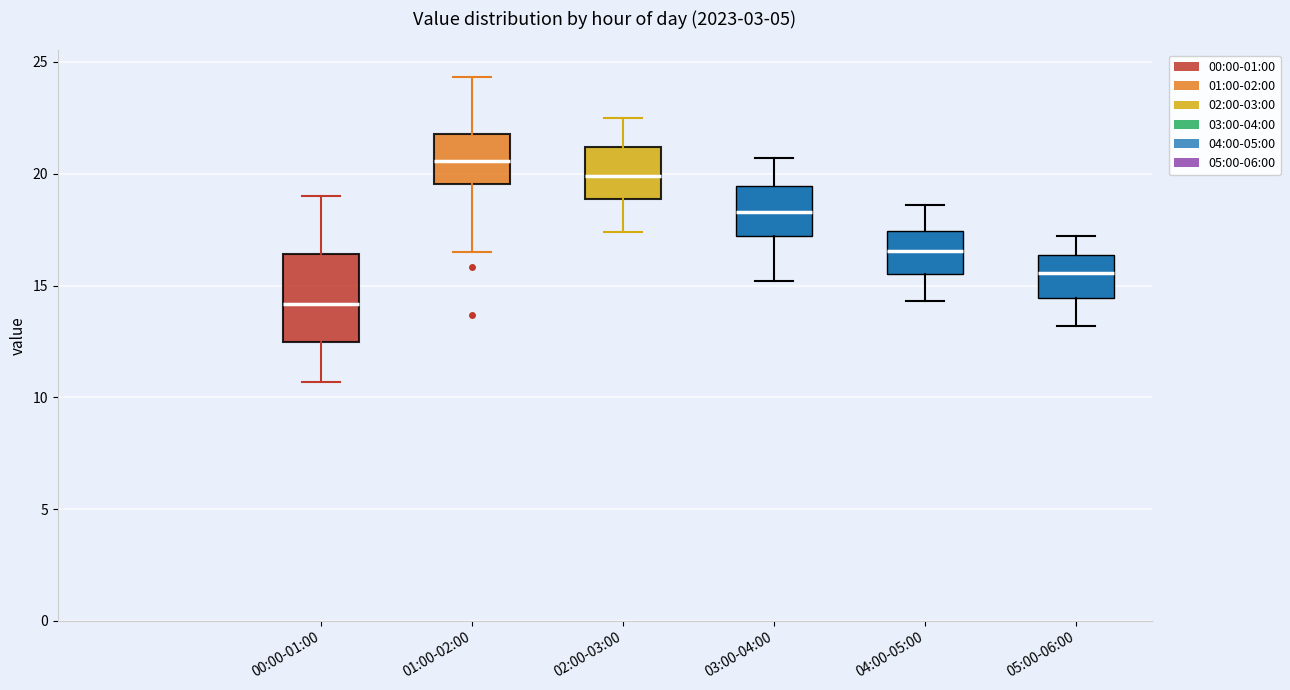

Reading left to right, transcribe this box plot: for each box, give where its median line is, the range the box spans, and where its two whiskers end, as read against the y-axis. The values are not printed on the chart, so give them approximately, as read against the axis.

00:00-01:00: median 14.0, box 12.5 to 16.5, whiskers 10.5 to 19.0
01:00-02:00: median 20.5, box 19.5 to 22.0, whiskers 16.5 to 24.5
02:00-03:00: median 20.0, box 19.0 to 21.0, whiskers 17.5 to 22.5
03:00-04:00: median 18.5, box 17.0 to 19.5, whiskers 15.0 to 20.5
04:00-05:00: median 16.5, box 15.5 to 17.5, whiskers 14.5 to 18.5
05:00-06:00: median 15.5, box 14.5 to 16.5, whiskers 13.0 to 17.0